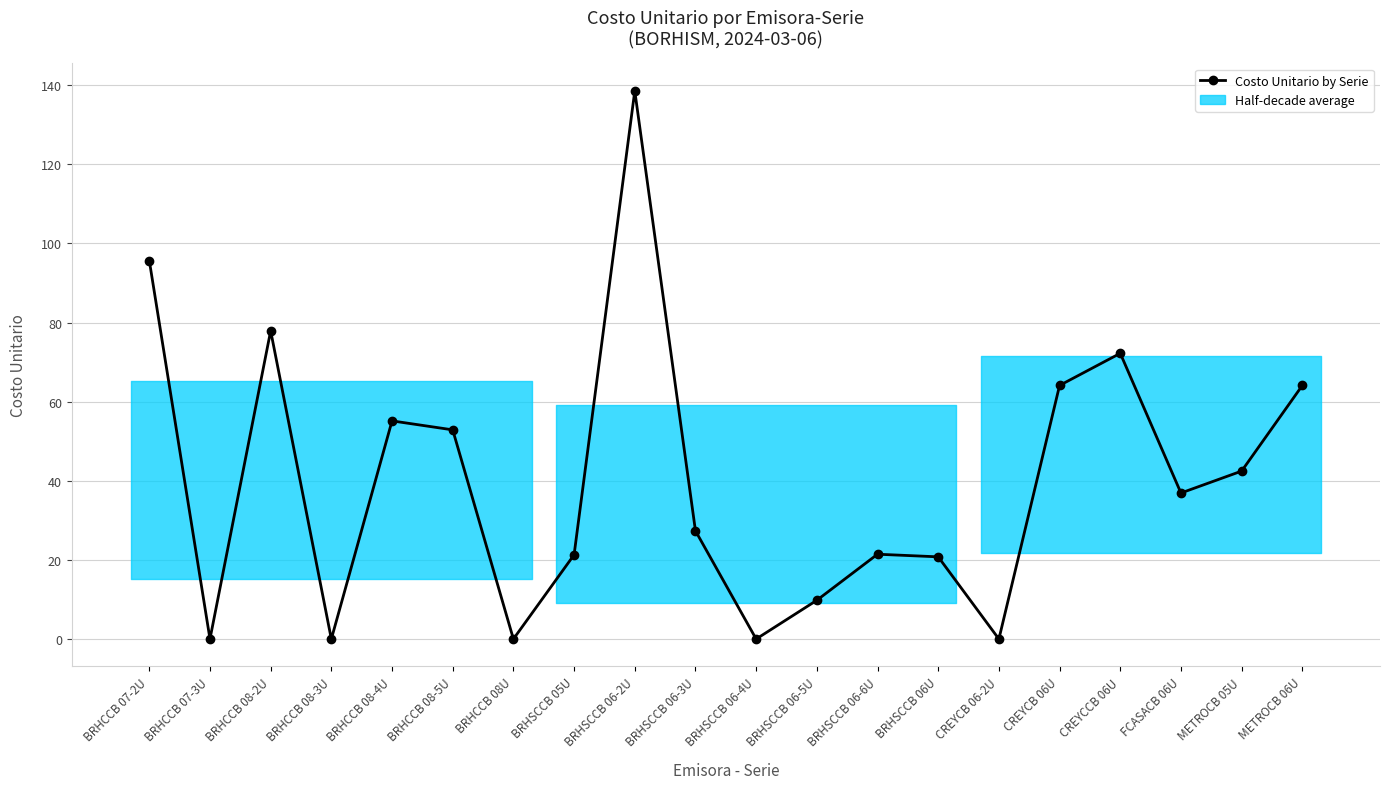

What is the label of the 17th point from the left?

CREYCCB 06U